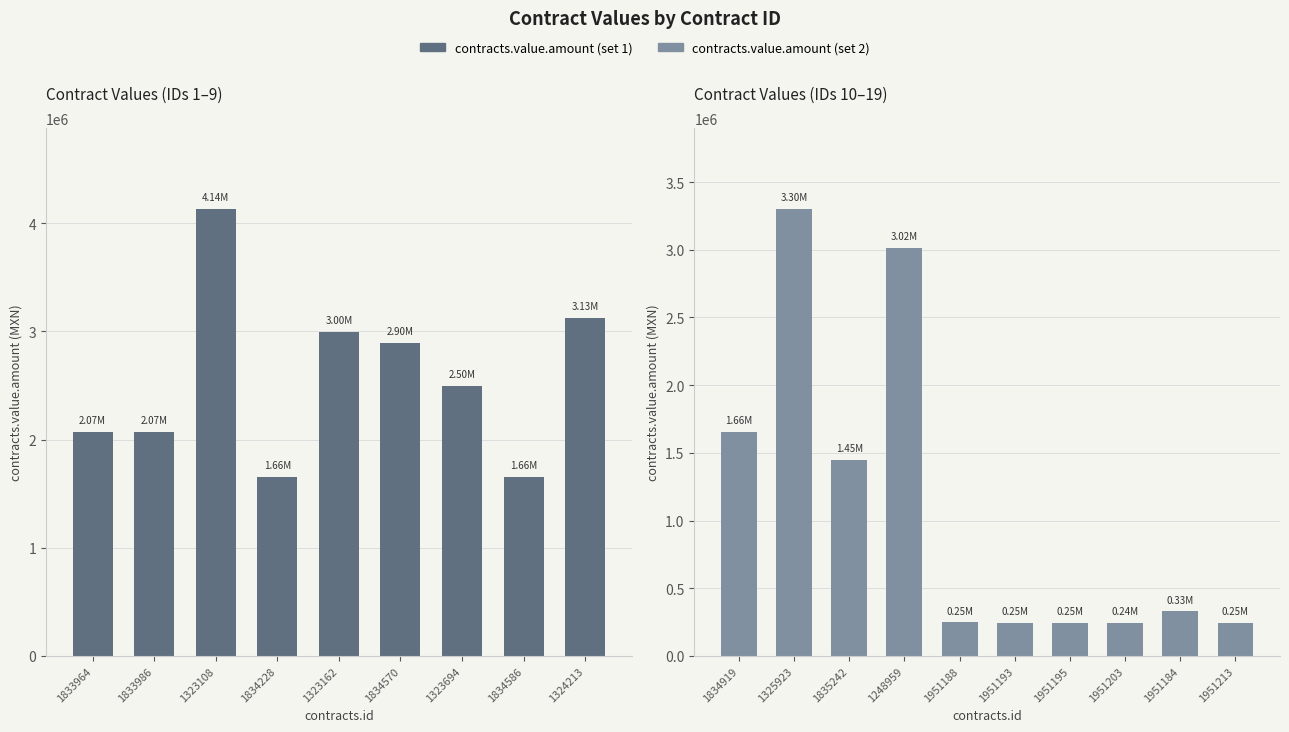

What is the label of the 13th bar from the left?

1248959